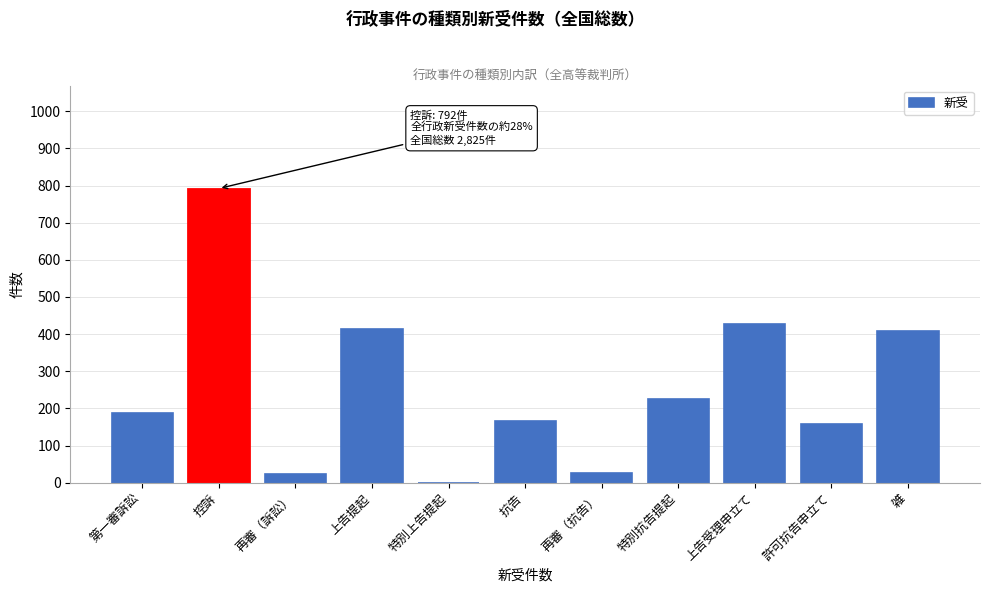

The chart shows a value of 230 at 抗告. True or false?

False